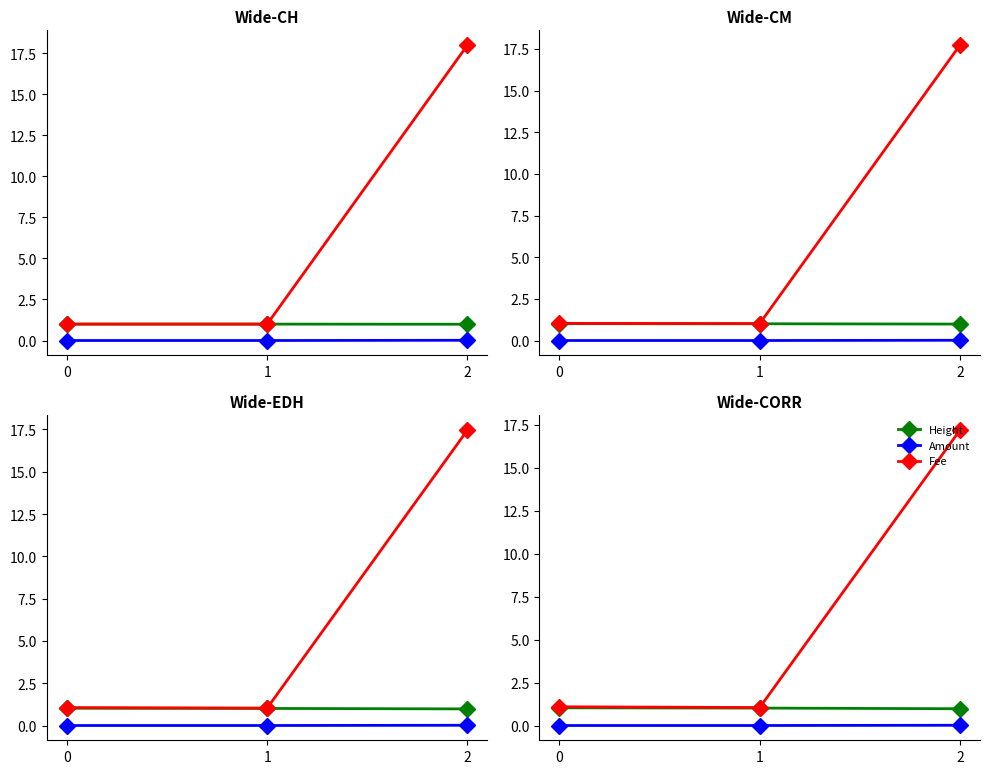

Is this an area chart (filled region under the line)?

No